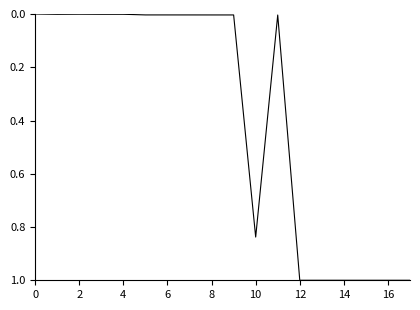

How many interior local valleys (lower than both neighbors) does the data have?

2